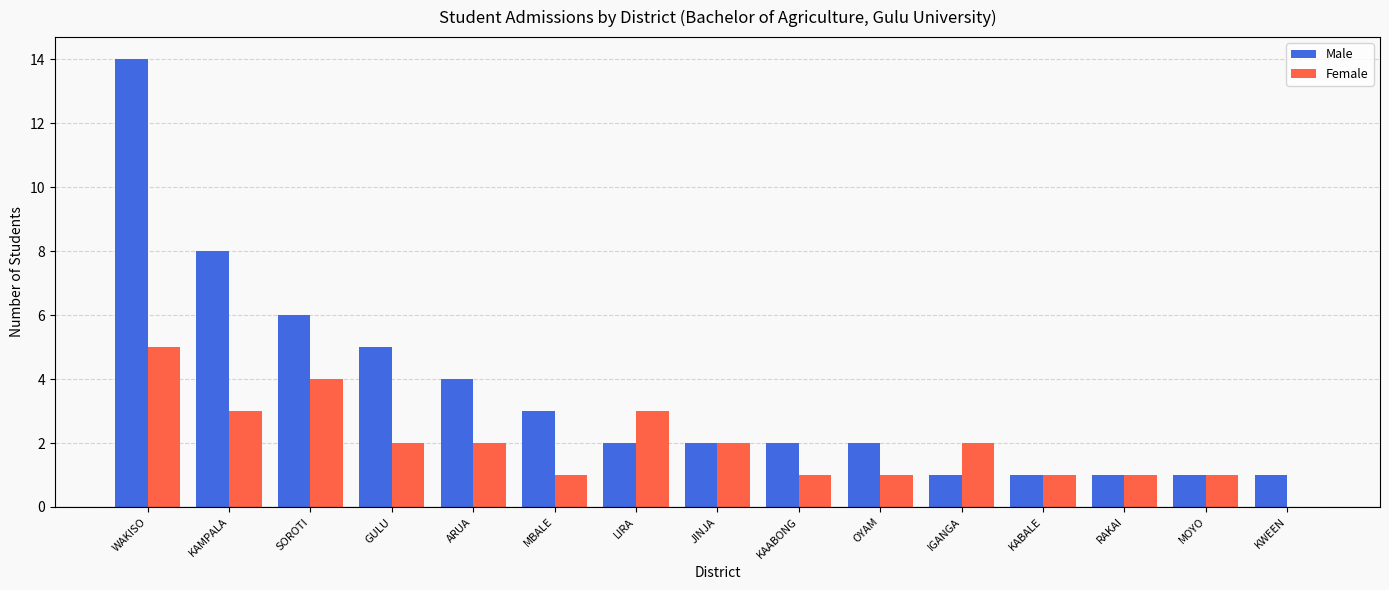

Reading left to right, list all the values displayed in this chart.

Male: 14	8	6	5	4	3	2	2	2	2	1	1	1	1	1
Female: 5	3	4	2	2	1	3	2	1	1	2	1	1	1	0